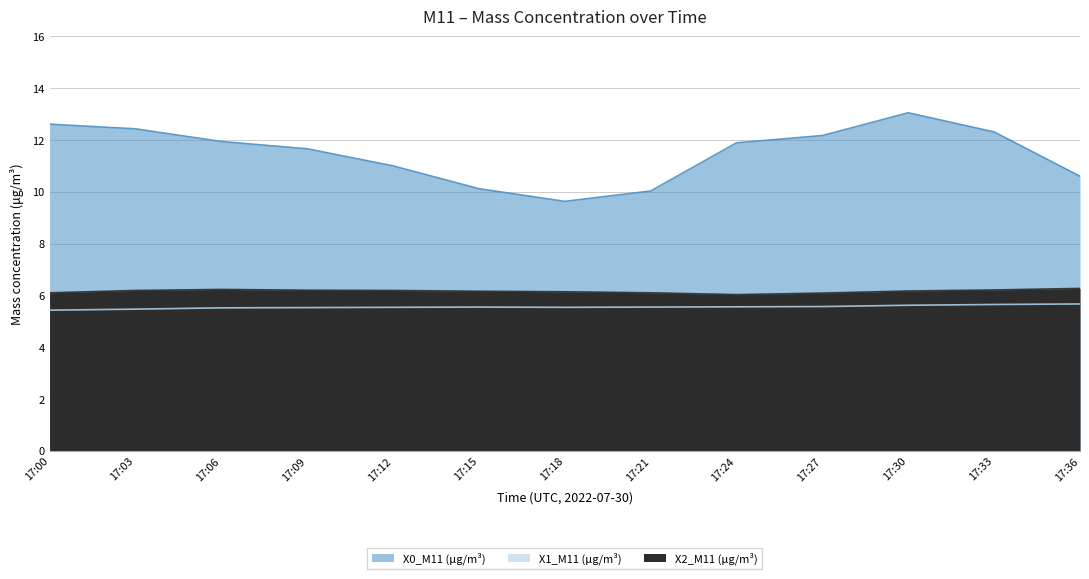

Rank the categories by X2_M11 (μg/m³) value from highest to lowest.

17:36, 17:06, 17:33, 17:09, 17:03, 17:12, 17:30, 17:15, 17:18, 17:00, 17:21, 17:27, 17:24